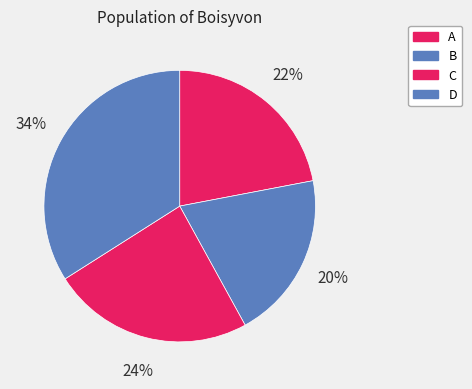

What percentage is NOT represented by A?

78.0%